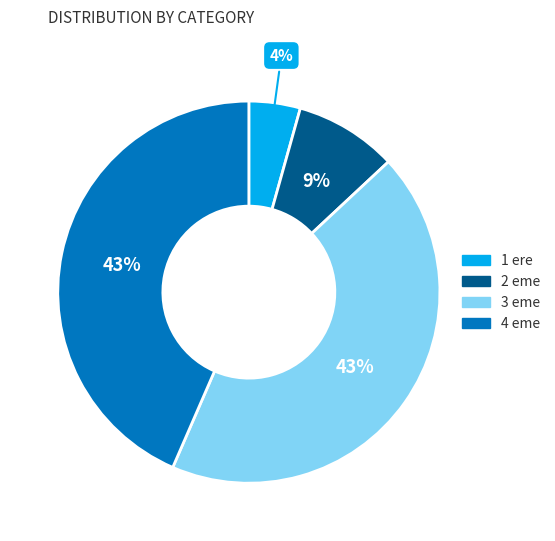

Is there any slice that represents more than half of the pie?

No